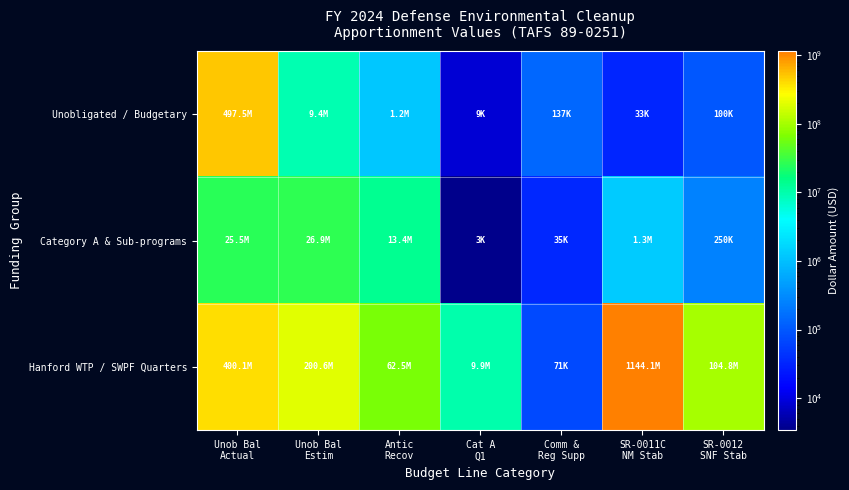

Which series changed the most between Antic Recov and Comm & Reg Supp?

Hanford WTP / SWPF Quarters